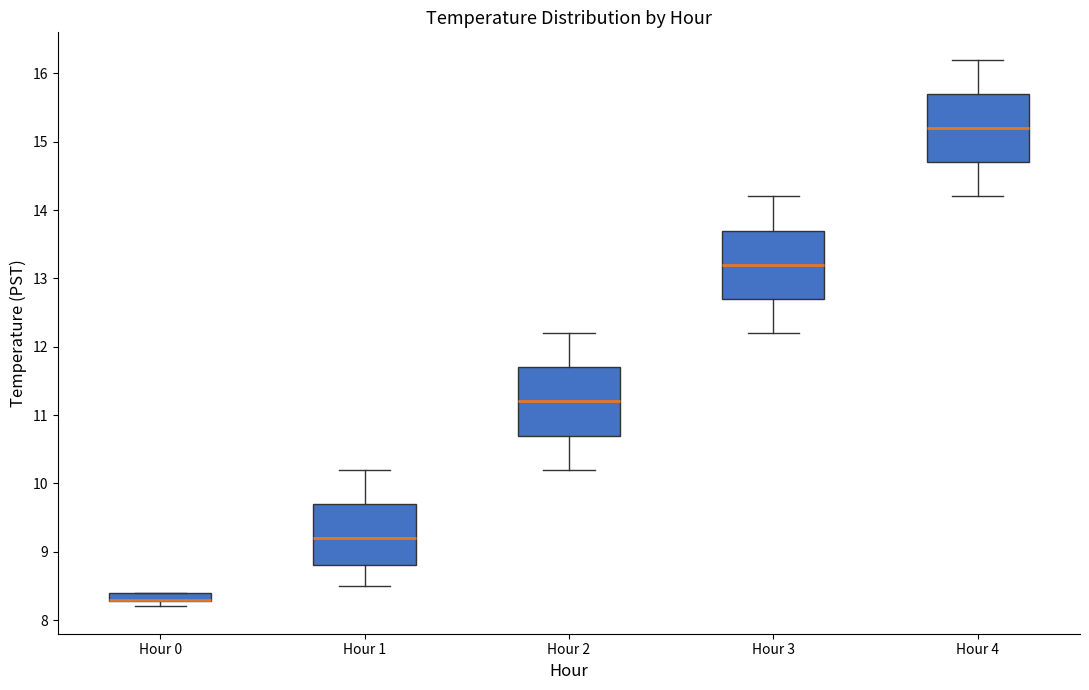

Where does the lower whisker of the box for Hour 3 end on the y-axis? The values are not printed on the chart, so give them approximately, as read against the axis.

12.2